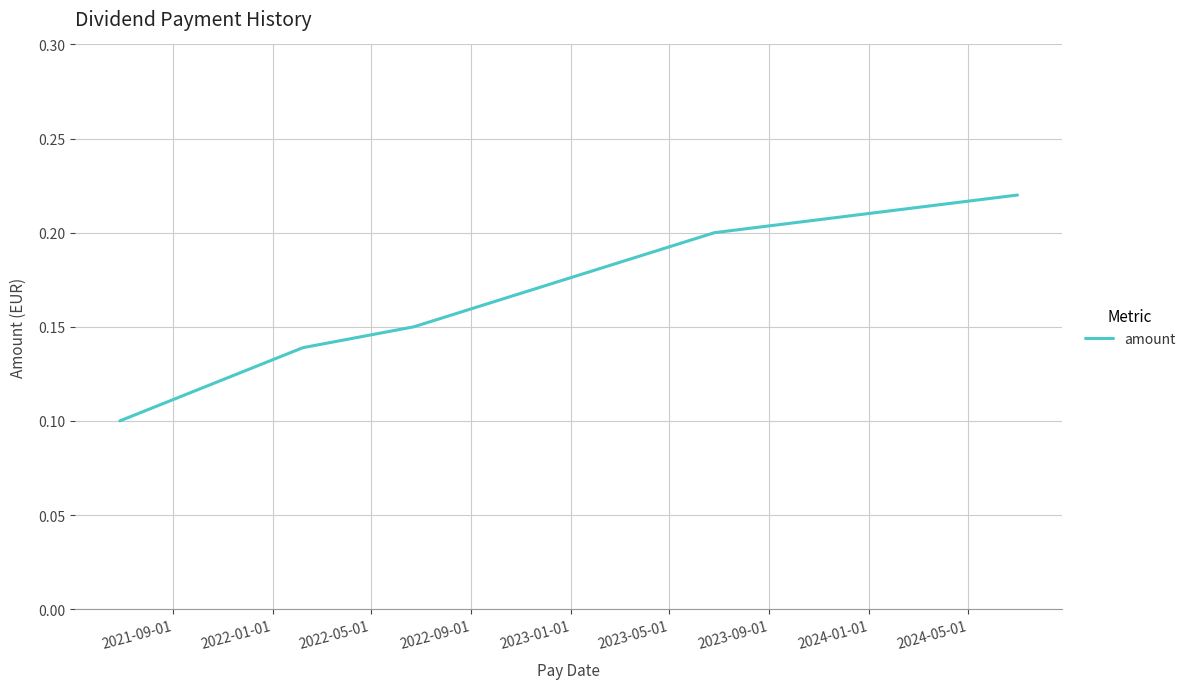

True or false: the data has more than 1 interior local peaks.

False